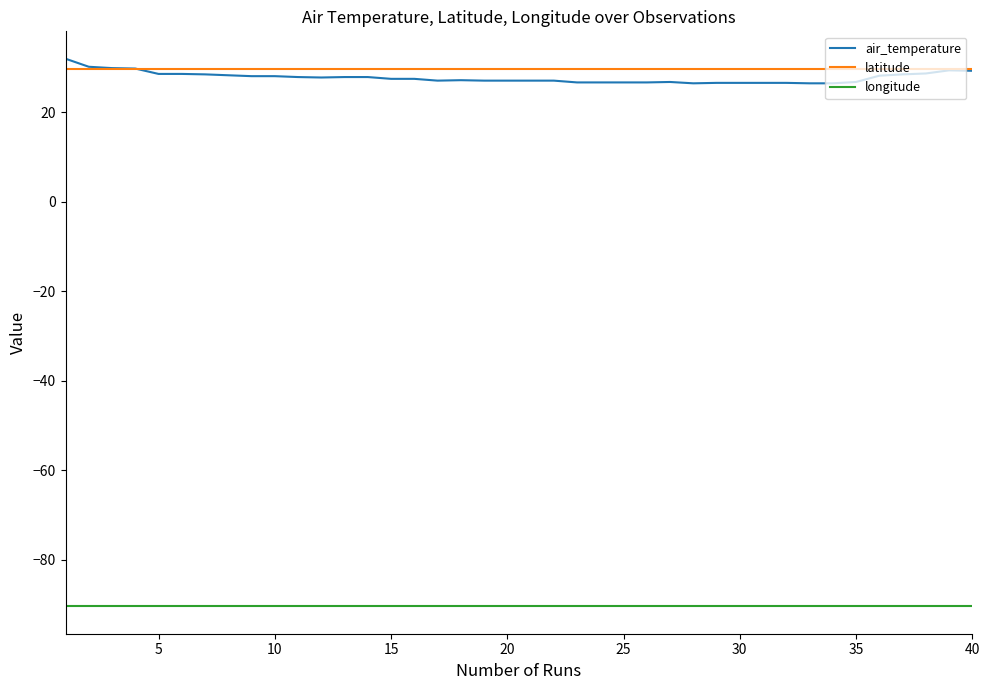

What is the difference between the second highest and minimum values in the air_temperature series?

3.7